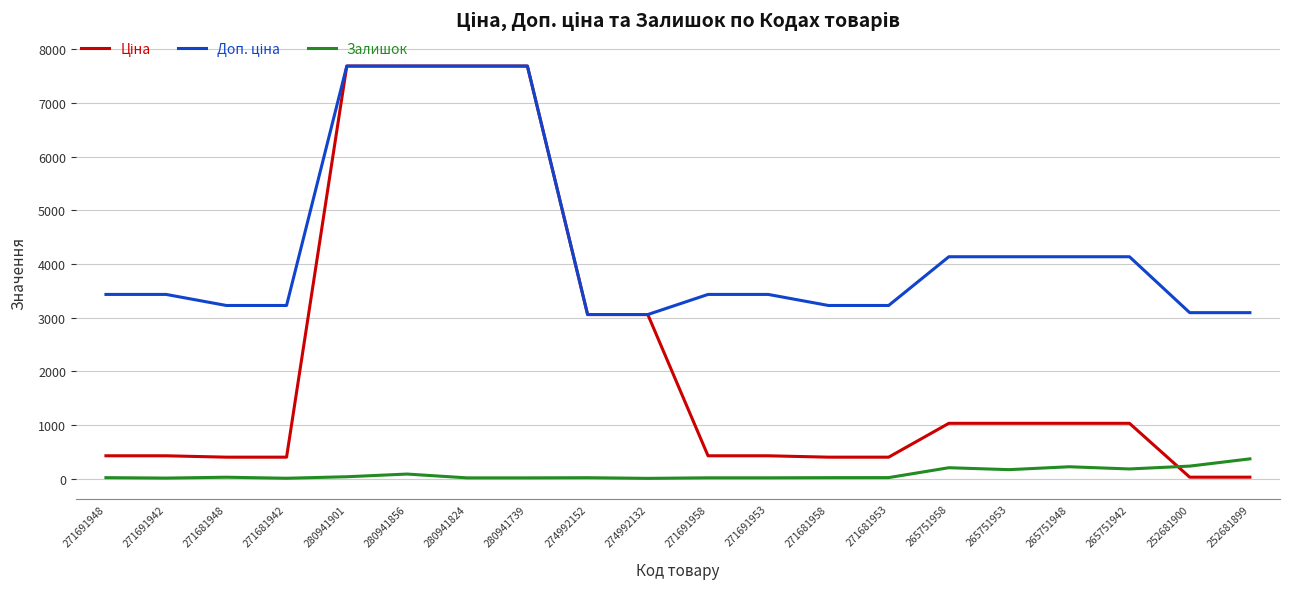

What is the maximum value shown in the chart?

7688.0